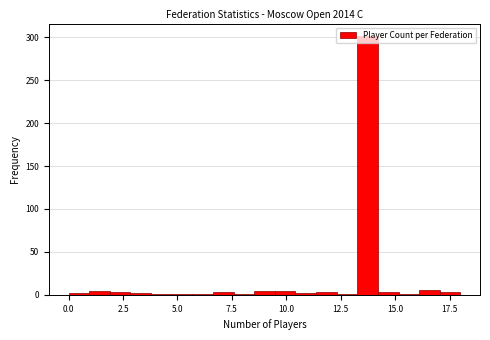

Read against the x-axis, roughly where is the centre of the tallest bar?

13.5